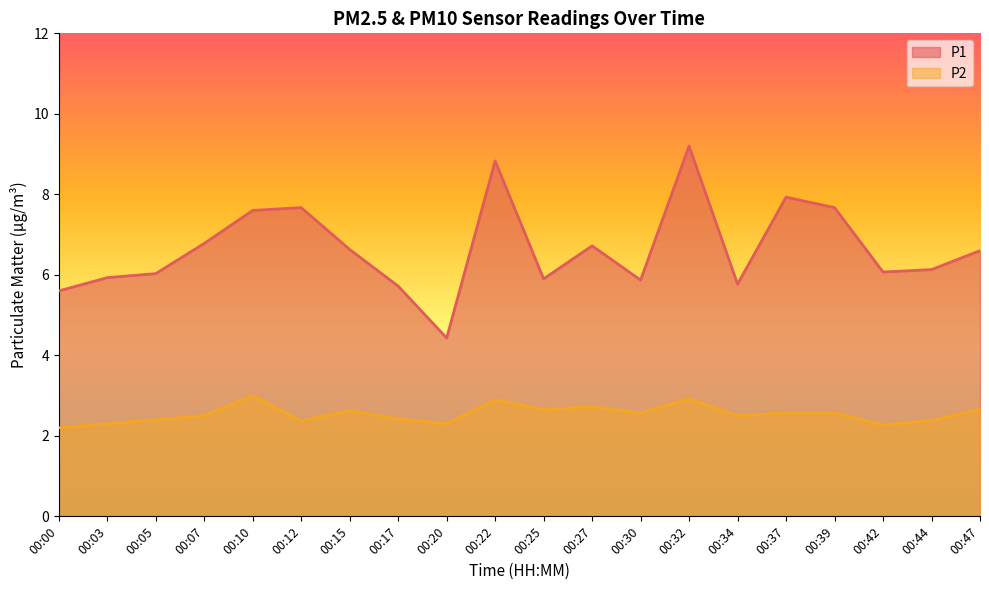

True or false: P1 has more than 0 interior local peaks.

True